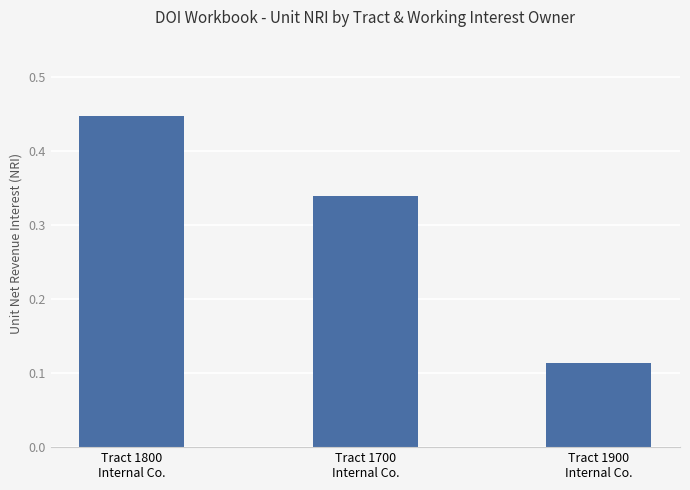

Count the values in the range 0 to 1.

3